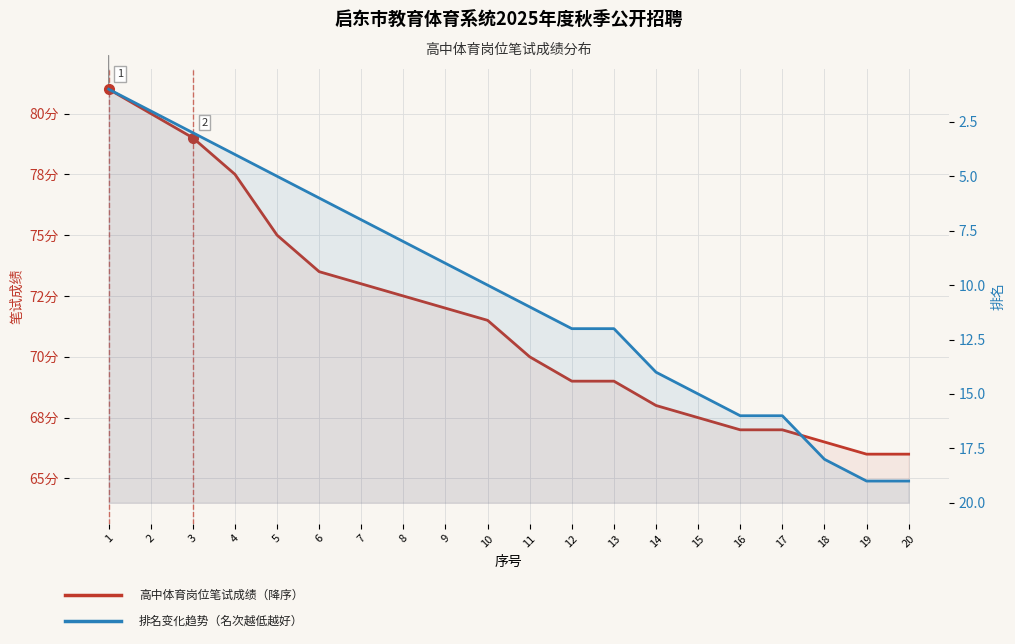

Is the value of 高中体育 (笔试成绩) at 7 greater than the value of 排名趋势 at 1?

Yes